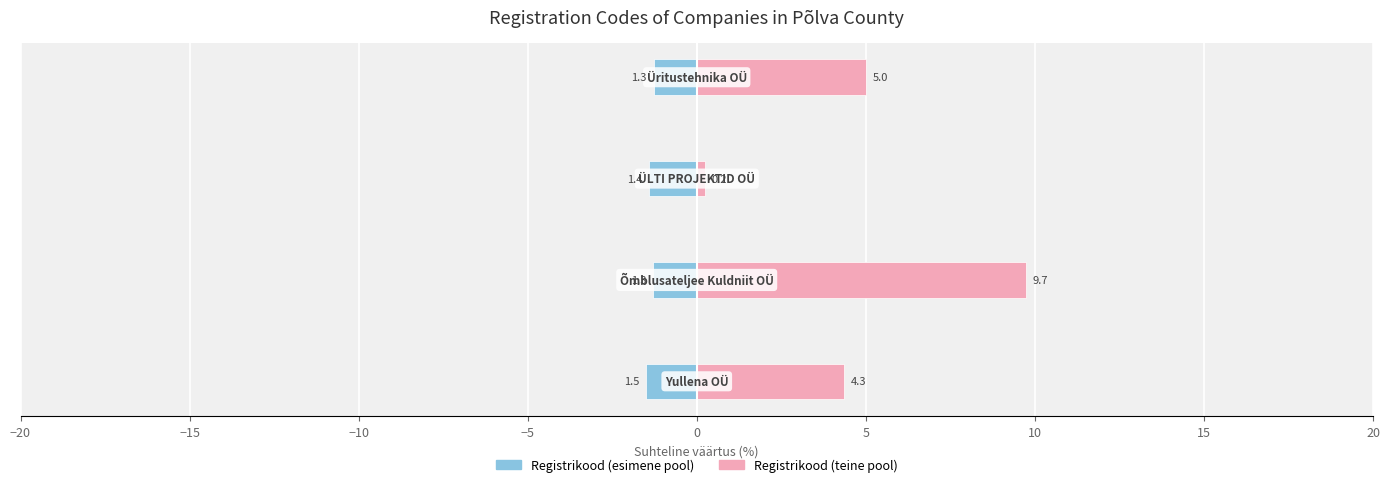

Which series changed the most between −15 and −5?

Registrikood (teine pool)